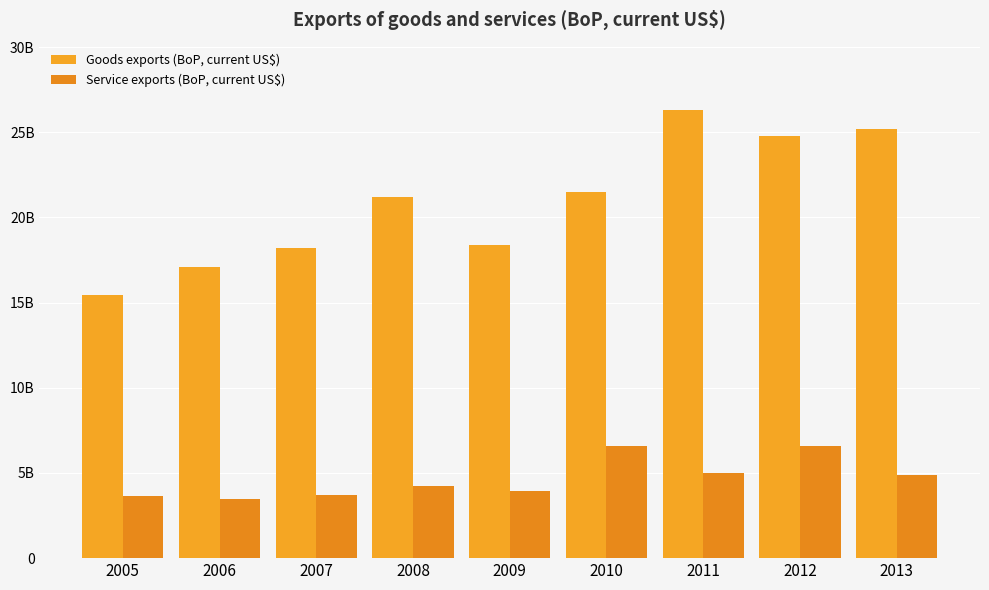

Which series has the largest range (max minus min)?

Goods exports (BoP, current US$)